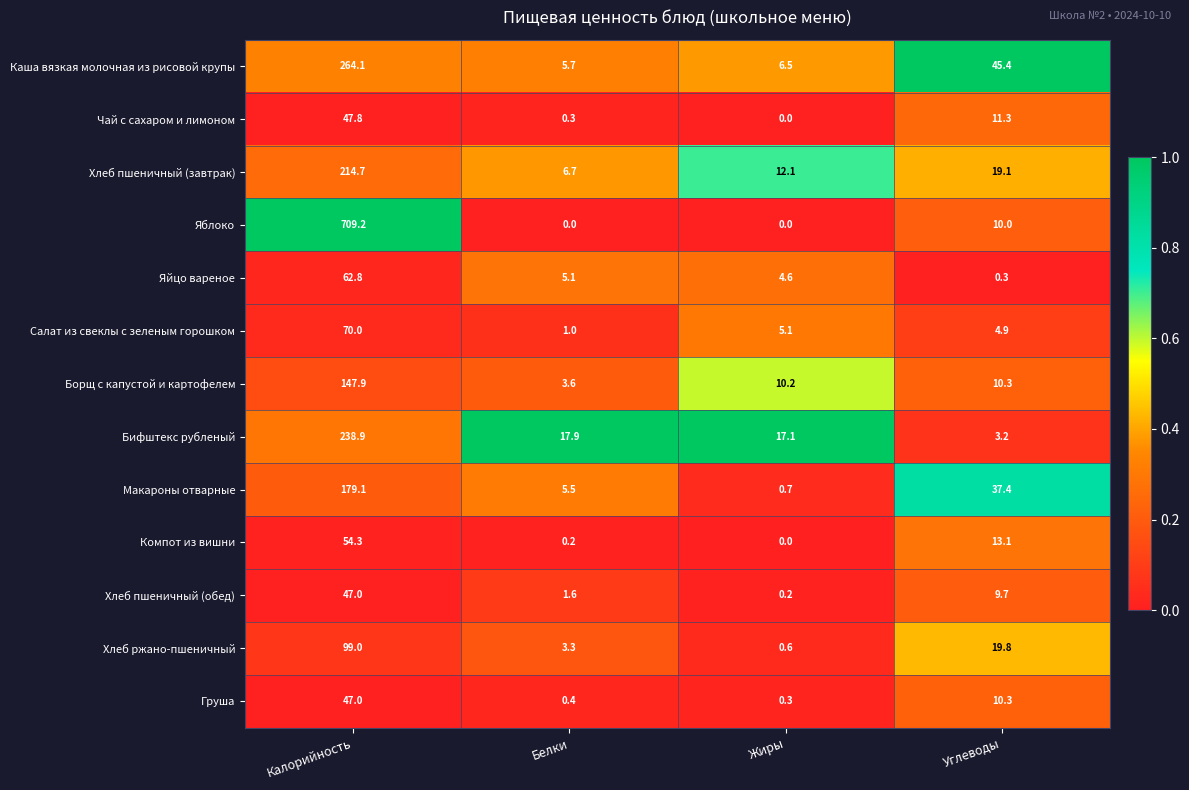

What is the difference between the second highest and minimum values in the Компот из вишни series?

13.1